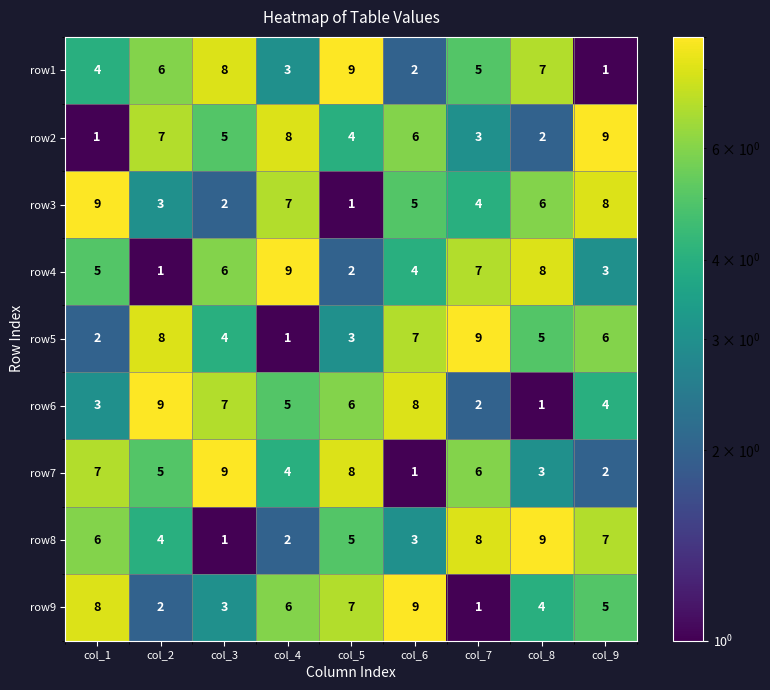

What is the difference between the second highest and second lowest values in the row5 series?

6